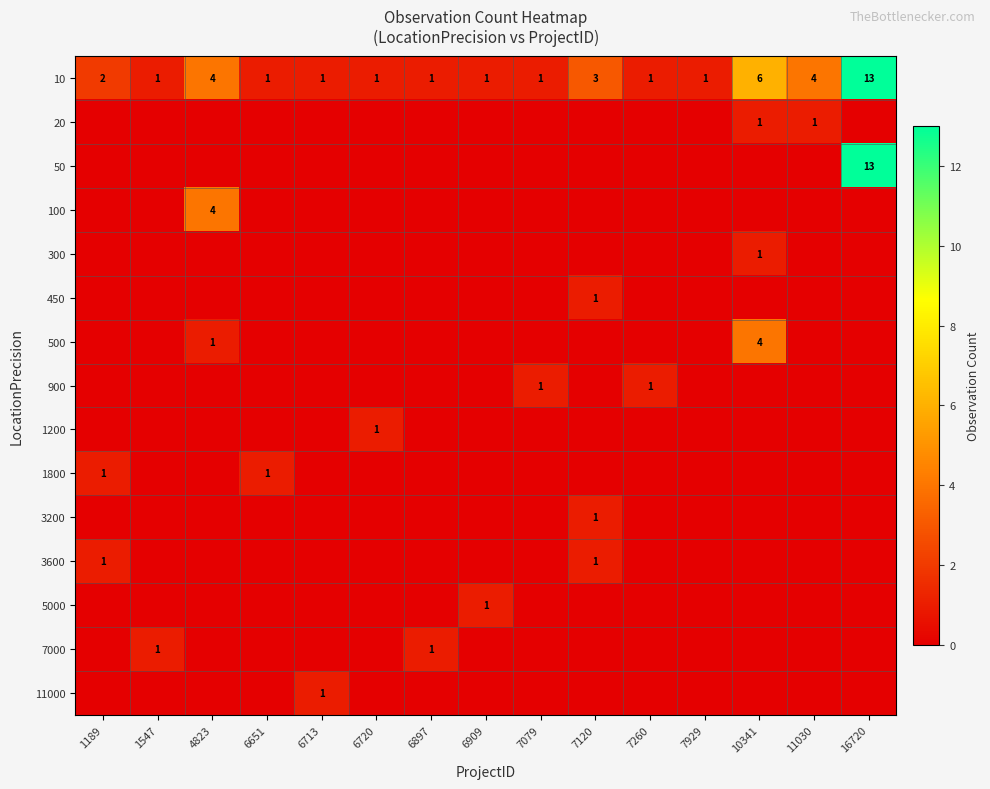

What is the total value across all series at 1547?

2